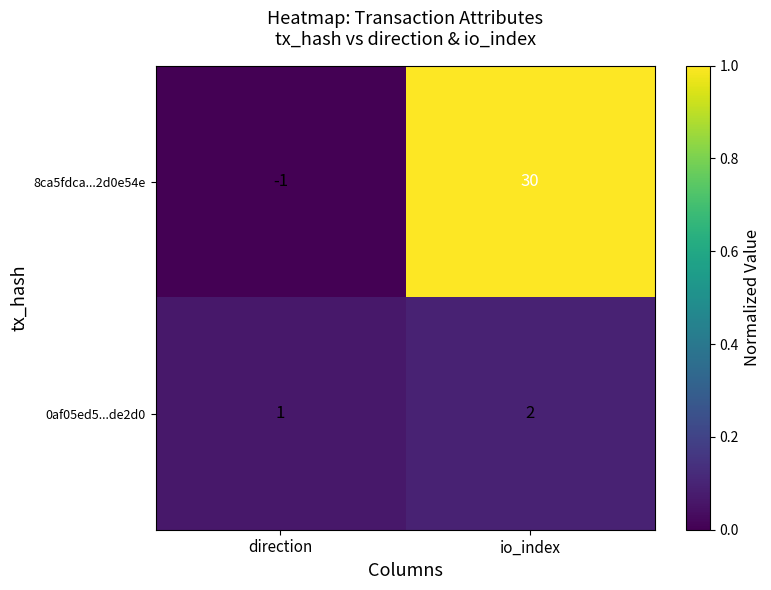

List the series in order of their overall mean, lowest first.

0af05ed5...de2d0, 8ca5fdca...2d0e54e